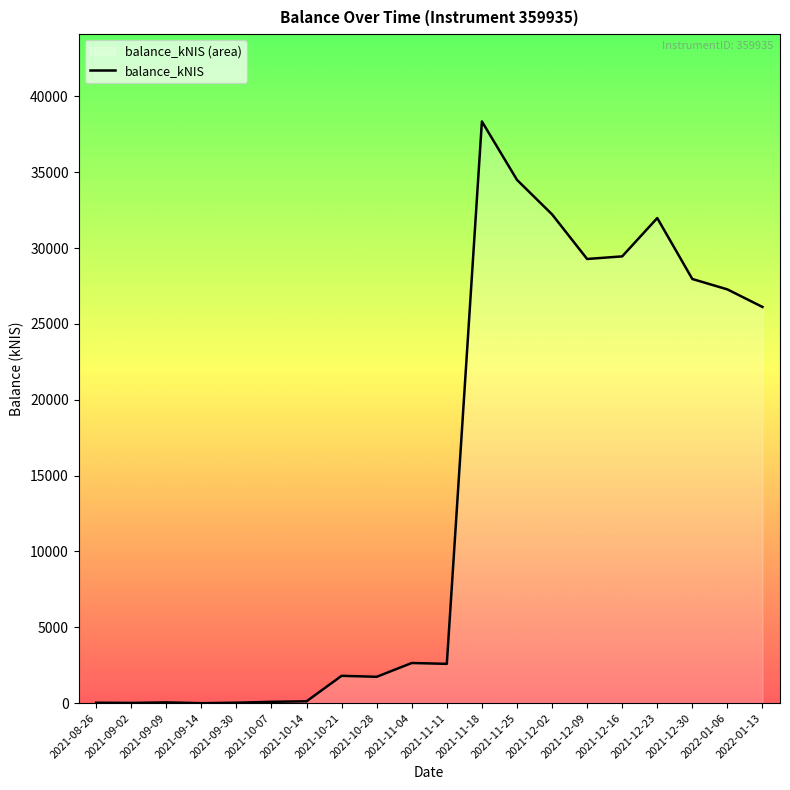

The chart shows a value of 122.1 at 2021-10-07. True or false?

False